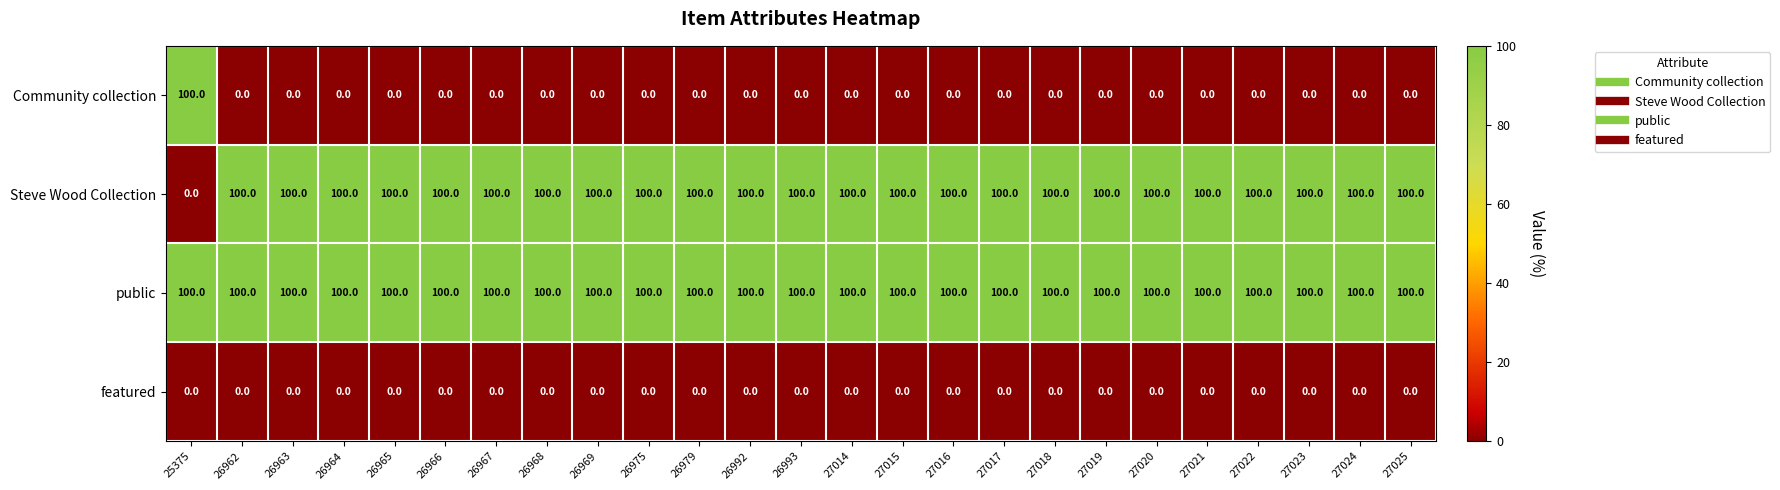

The value of featured at 26975 is 0. True or false?

True